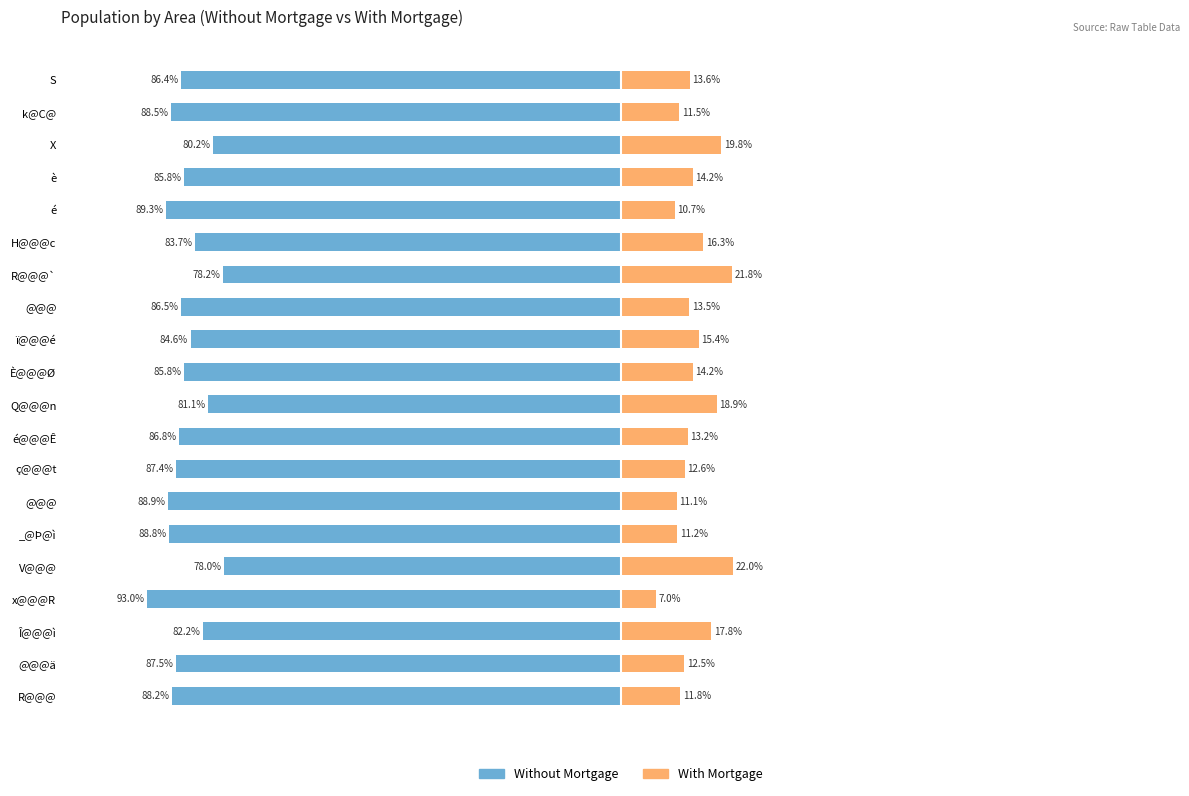

Which has a higher value, _@Þ@ì or ï@@@é?

ï@@@é